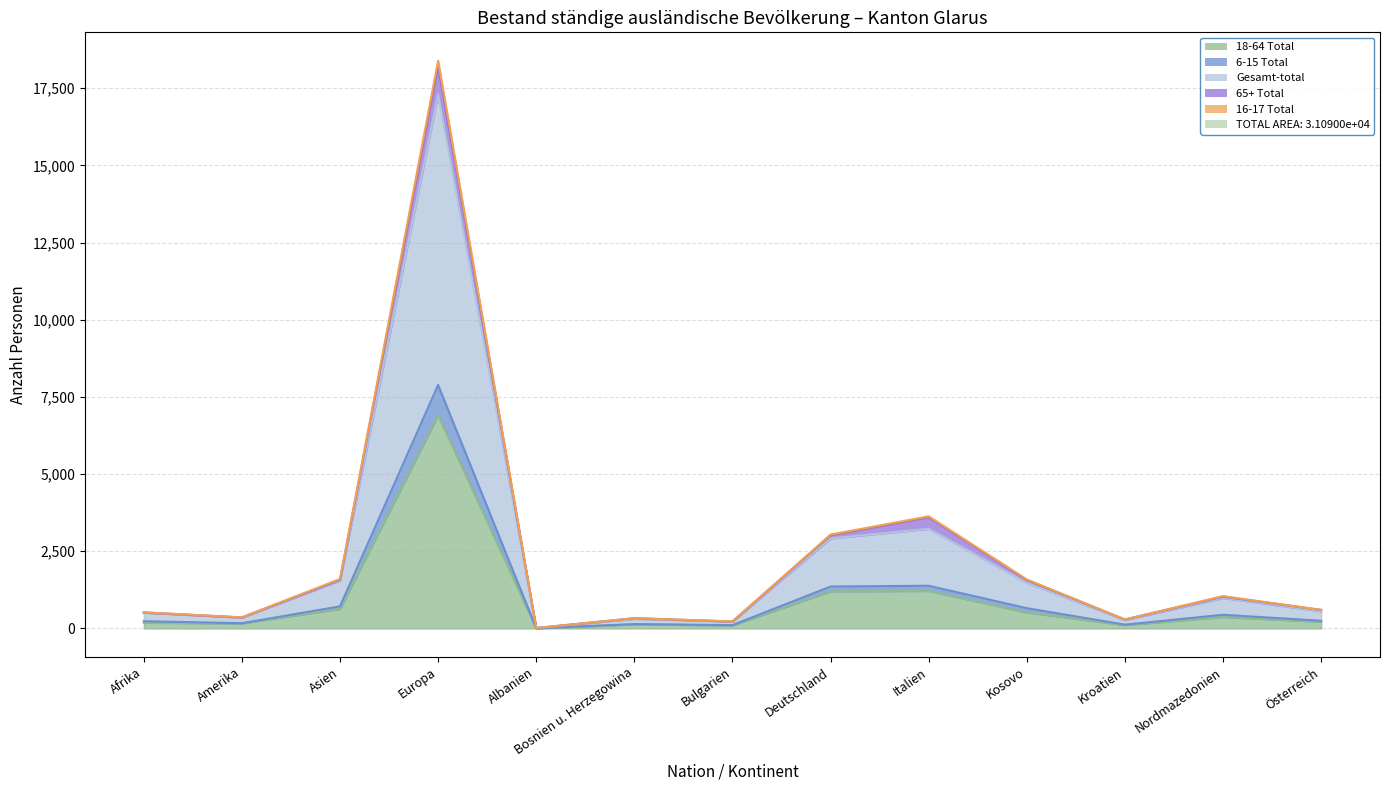

At which label does Gesamt-total reach its minimum?

Albanien